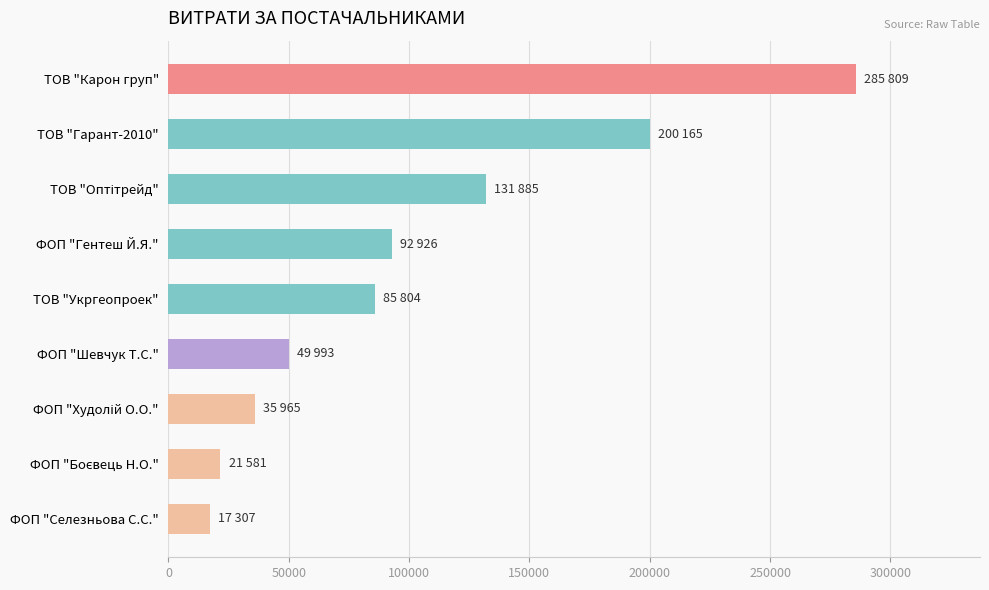

Is it true that the value at ТОВ "Укргеопроек" is 85804?

True